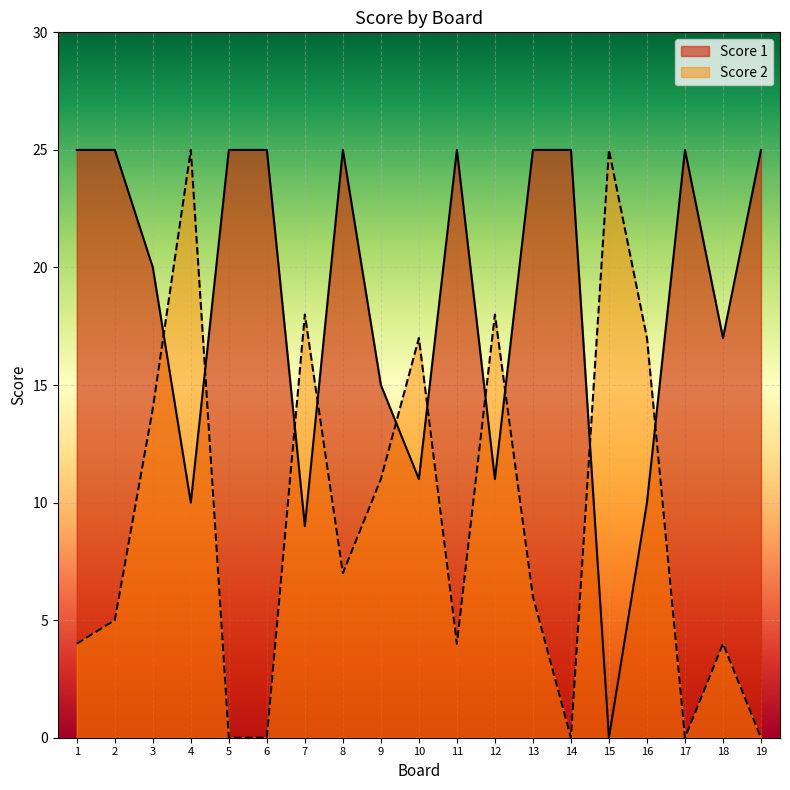

Between which two adjacent categories do Score 1 and Score 2 first intersect?

3 and 4